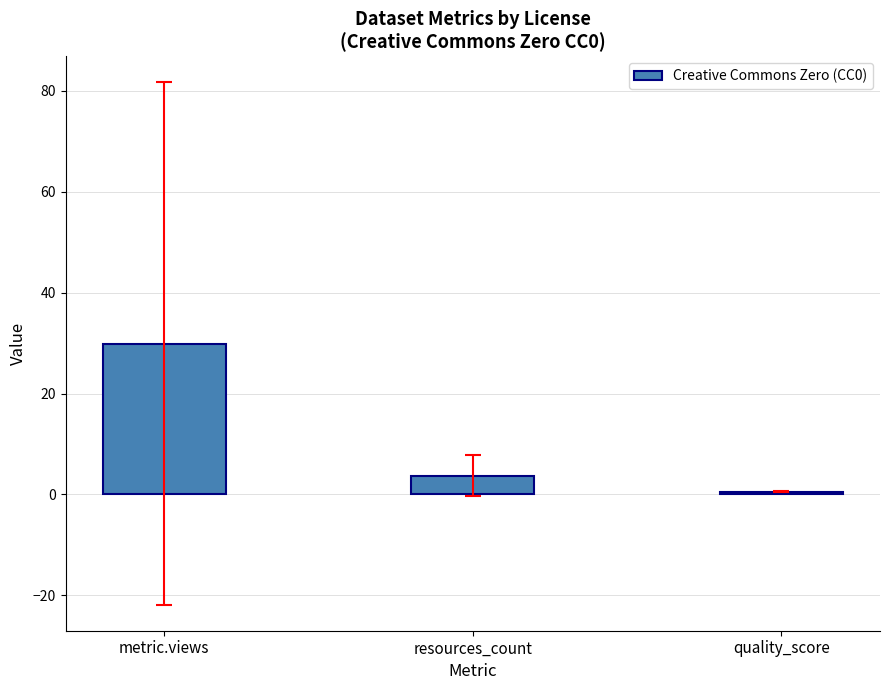

True or false: the data shows 0.6 at quality_score.

True